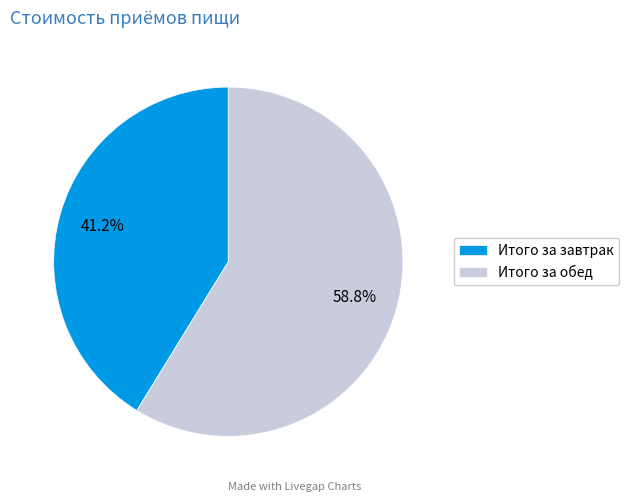

Is there any slice that represents more than half of the pie?

Yes